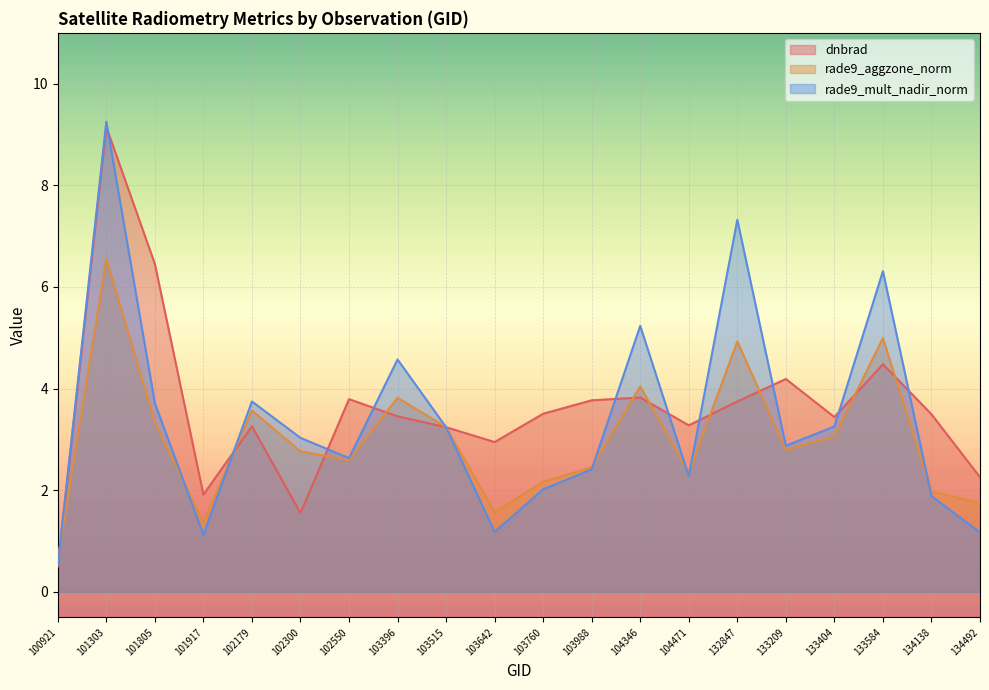

Reading left to right, what are all the values shown in this chart?

dnbrad: 100921=0.5	101303=9.1	101805=6.5	101917=1.9	102179=3.3	102300=1.6	102550=3.8	103396=3.5	103515=3.2	103642=2.9	103760=3.5	103988=3.8	104346=3.8	104471=3.3	132847=3.7	133209=4.2	133404=3.4	133584=4.5	134138=3.5	134492=2.3
rade9_aggzone_norm: 100921=0.6	101303=6.6	101805=3.3	101917=1.4	102179=3.6	102300=2.8	102550=2.6	103396=3.8	103515=3.2	103642=1.6	103760=2.2	103988=2.5	104346=4.0	104471=2.3	132847=4.9	133209=2.8	133404=3.1	133584=5.0	134138=2.0	134492=1.7
rade9_mult_nadir_norm: 100921=0.5	101303=9.3	101805=3.7	101917=1.1	102179=3.7	102300=3.0	102550=2.6	103396=4.6	103515=3.2	103642=1.2	103760=2.0	103988=2.4	104346=5.2	104471=2.3	132847=7.3	133209=2.9	133404=3.3	133584=6.3	134138=1.9	134492=1.2